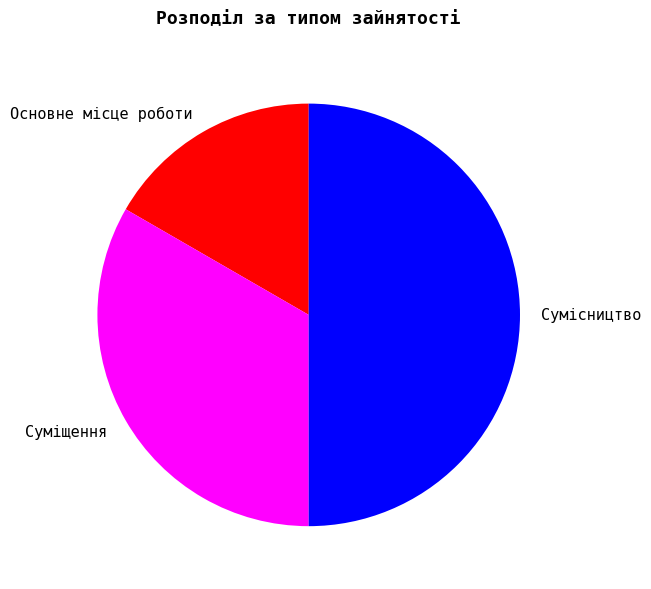

Combined, do Сумісництво and Основне місце роботи account for over 50%?

Yes